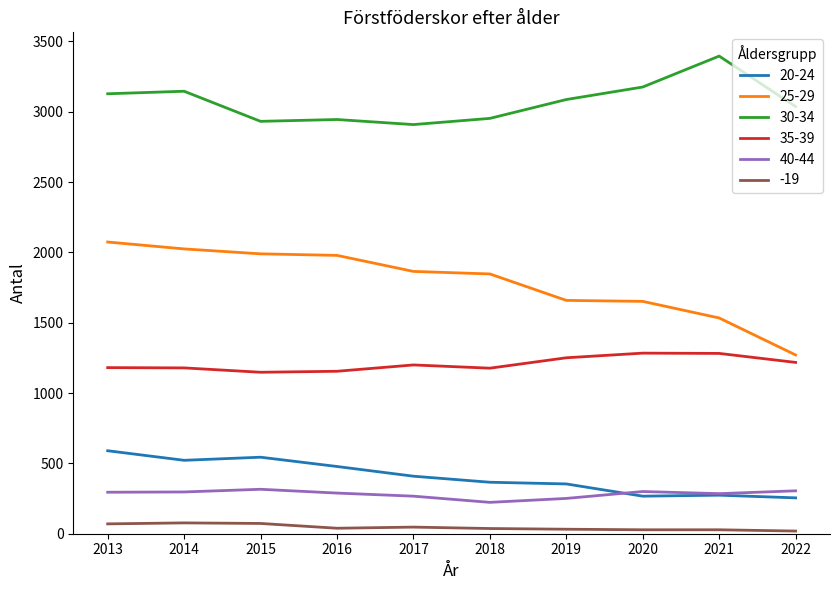

True or false: 40-44 has a value of 90 at 2020.

False